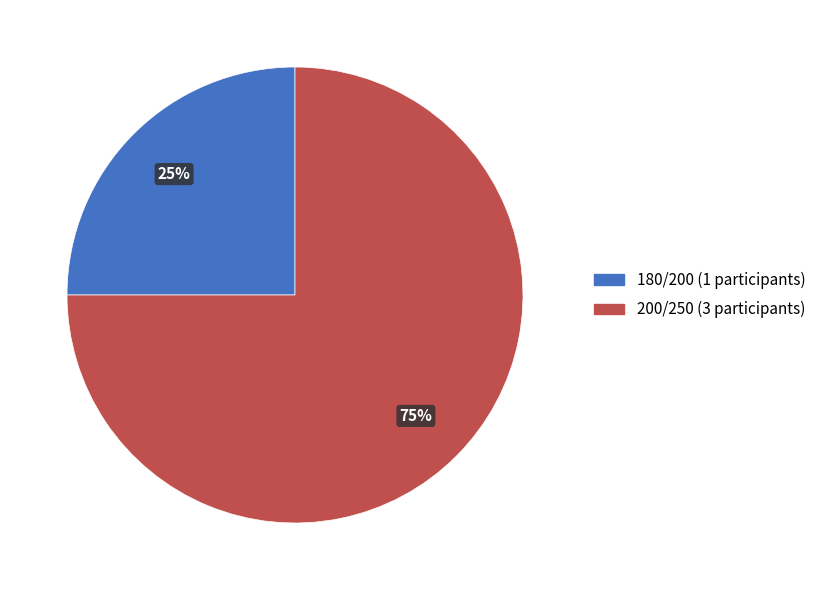

To the nearest percent, what is the difference between the largest and smallest slice percentages?

50%